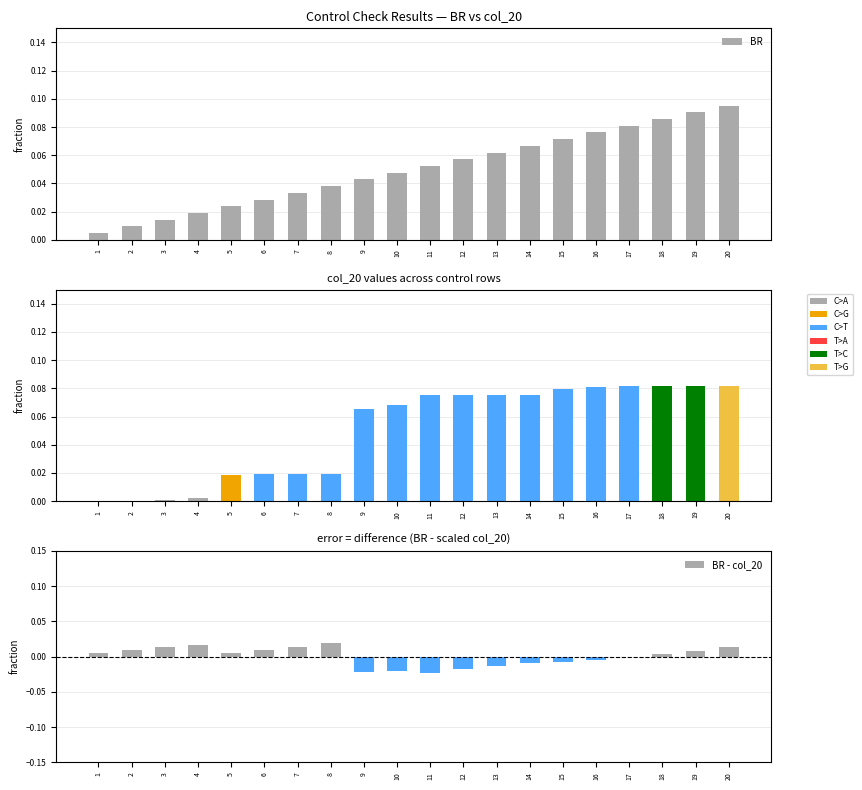

What is the value of the col_20 bar at the 15th from the left?

0.1